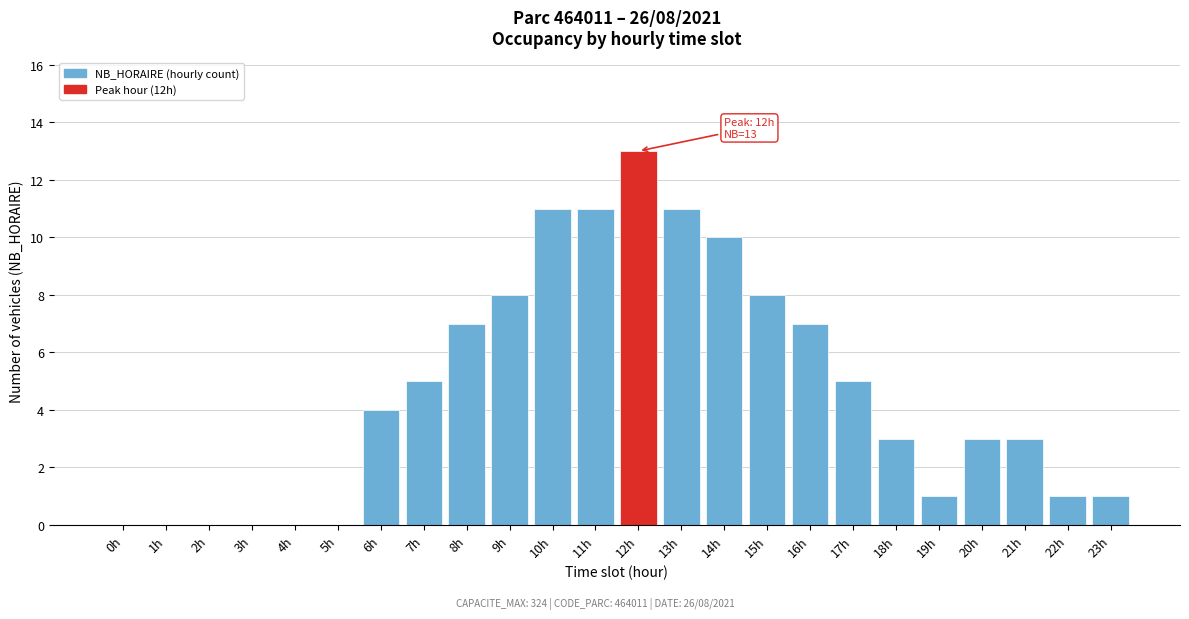

Reading left to right, extract all data points from this chart.

0h=0	1h=0	2h=0	3h=0	4h=0	5h=0	6h=4	7h=5	8h=7	9h=8	10h=11	11h=11	12h=13	13h=11	14h=10	15h=8	16h=7	17h=5	18h=3	19h=1	20h=3	21h=3	22h=1	23h=1